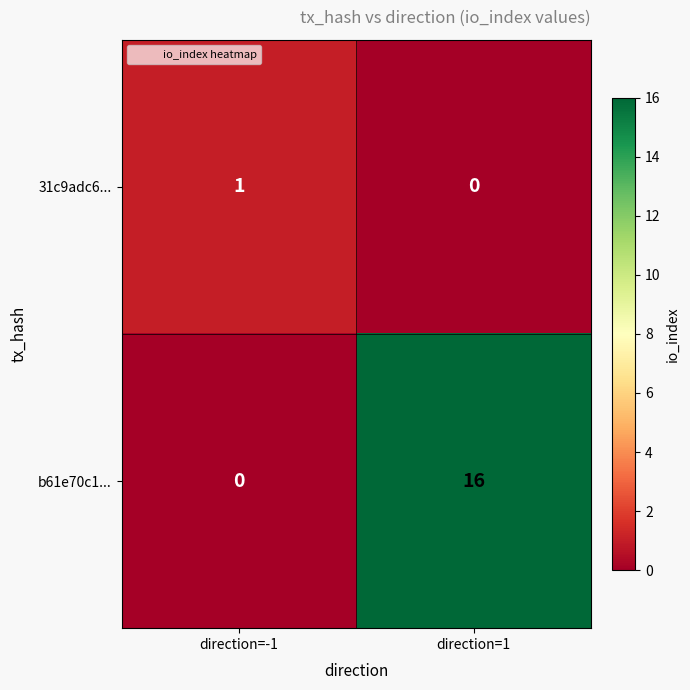

What is the sum of all b61e70c1... values?

16